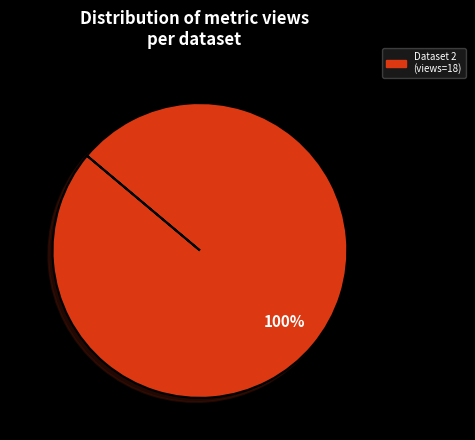

Count the number of slices in the pie.

1